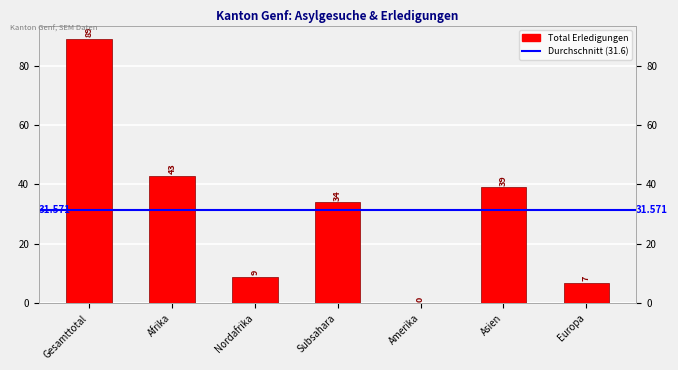

How many distinct data groups are displayed?

1